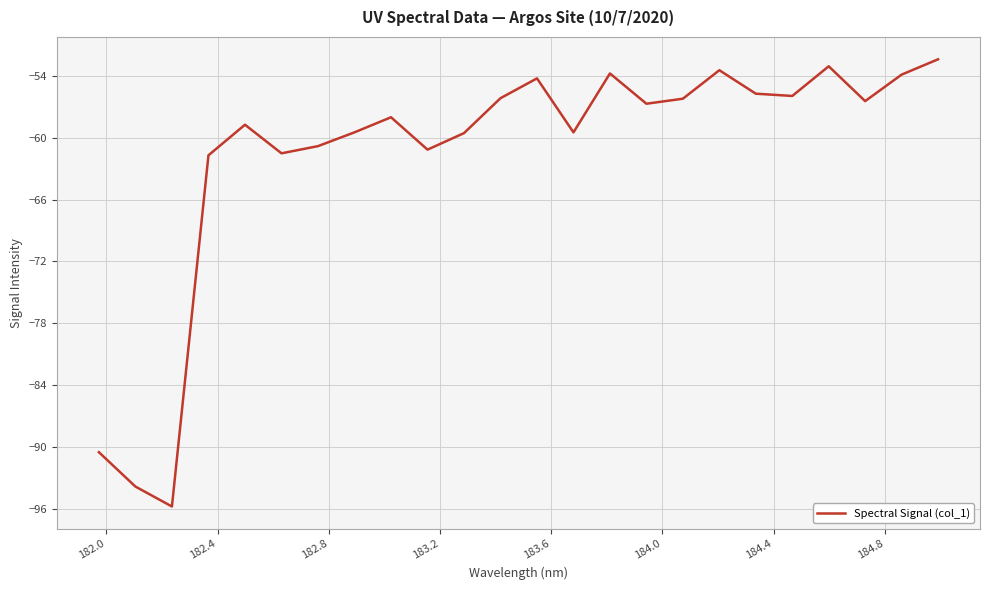

What is the minimum value shown in the chart?

-95.7